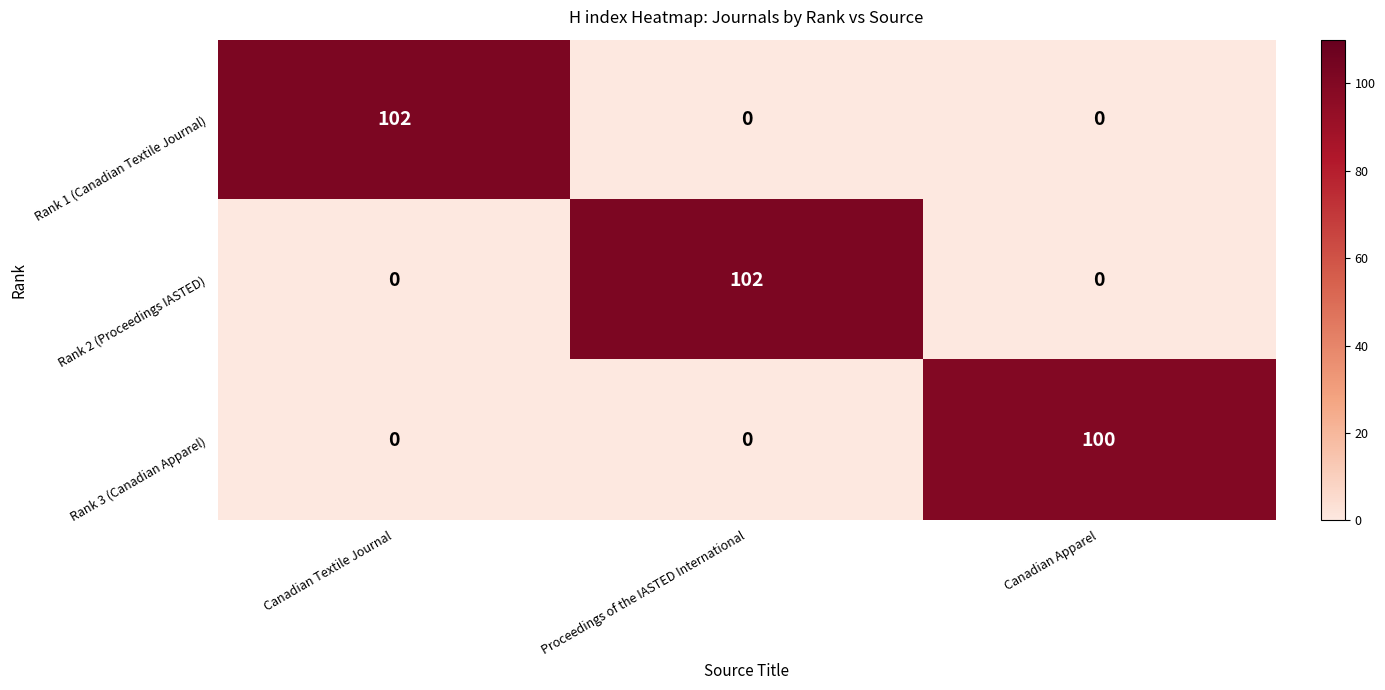

Which category has the highest value in the Rank 1 (Canadian Textile Journal) series?

Canadian Textile Journal